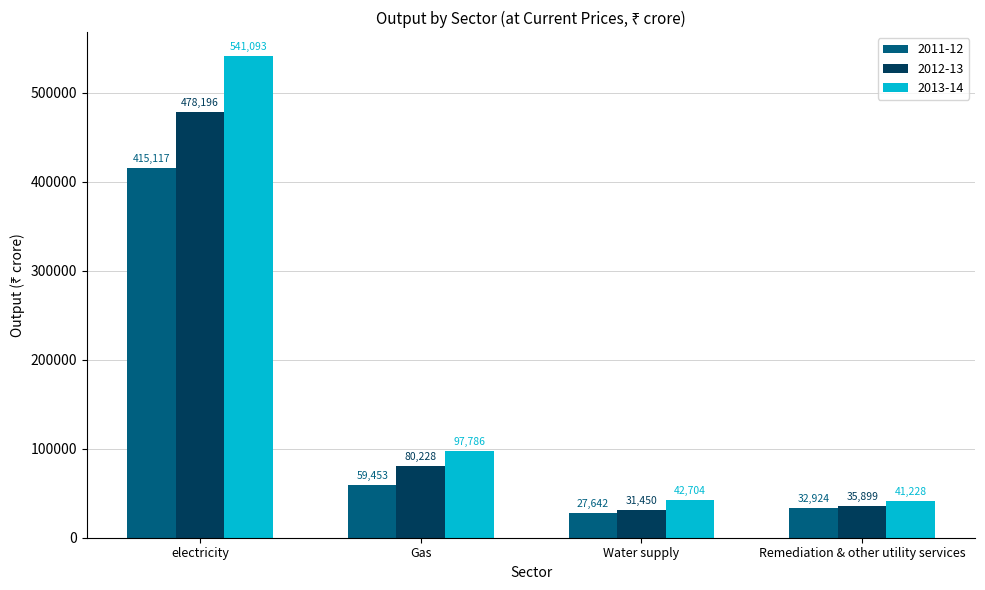

Rank the series at Remediation & other utility services from highest to lowest value.

2013-14, 2012-13, 2011-12